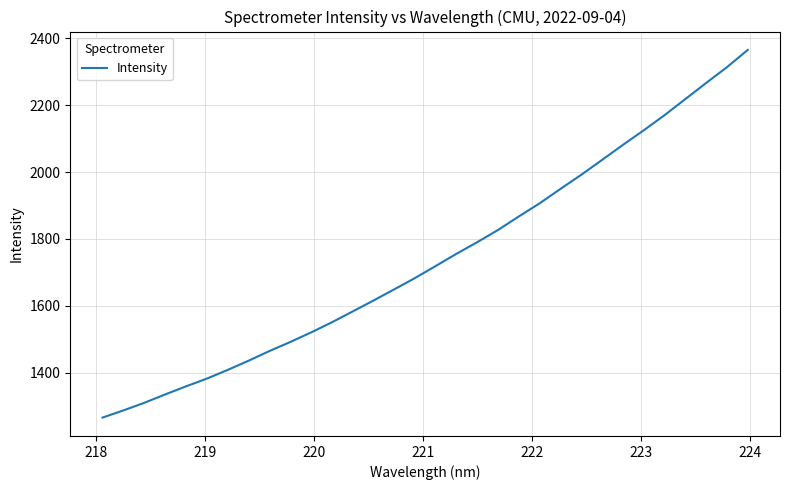

What is the smallest value displayed?

1265.4